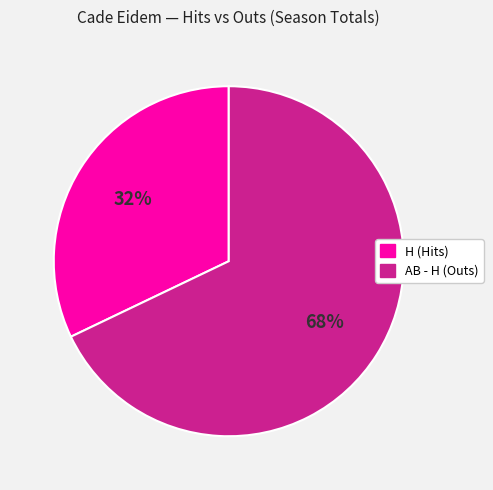

Does any single category account for the majority?

Yes